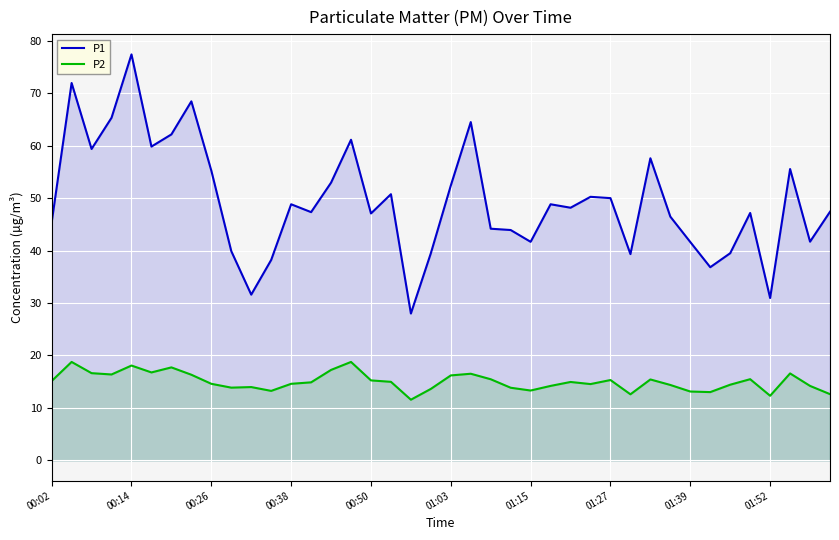

The value of P1 at 34 is 39.5. True or false?

True